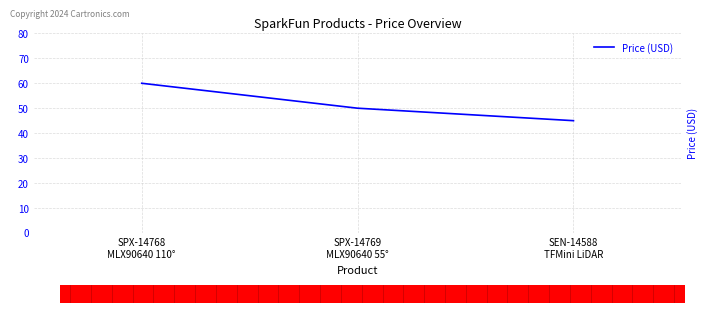

What is the sum of all values?

154.9